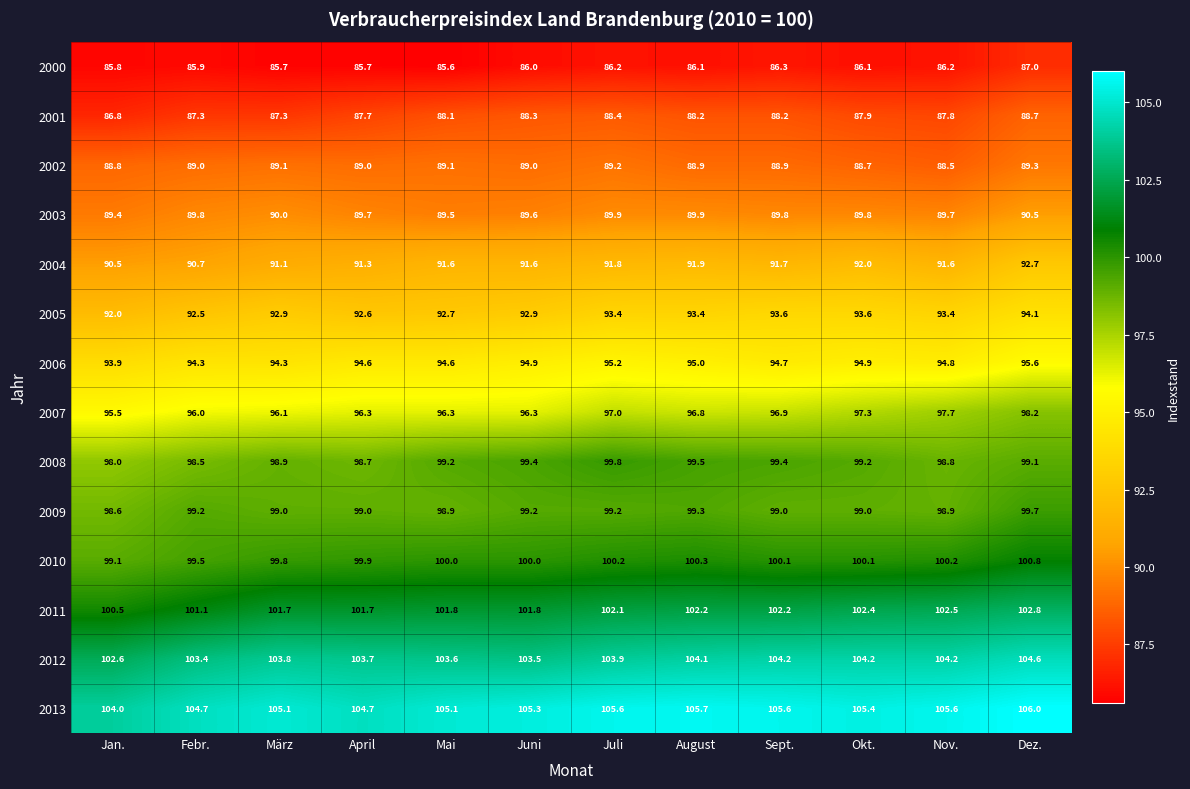

Rank the series by their maximum value, from highest to lowest.

2013, 2012, 2011, 2010, 2008, 2009, 2007, 2006, 2005, 2004, 2003, 2002, 2001, 2000